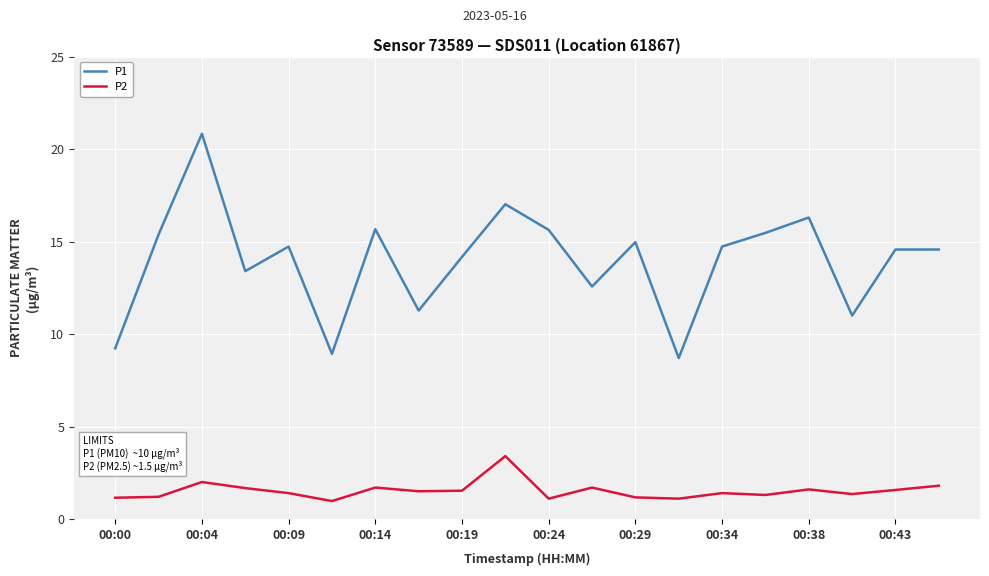

What is the average value of the P1 series?

14.0